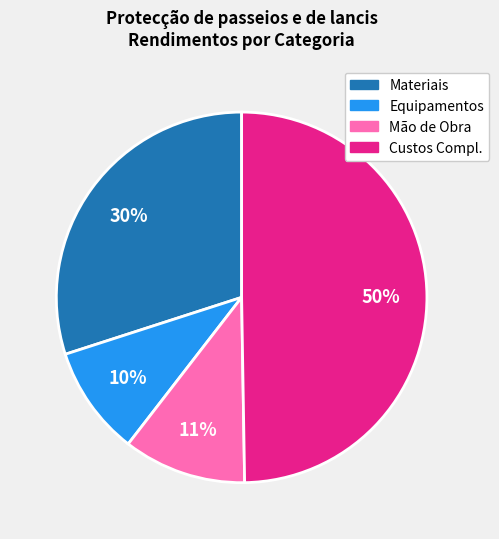

Is there any slice that represents more than half of the pie?

No